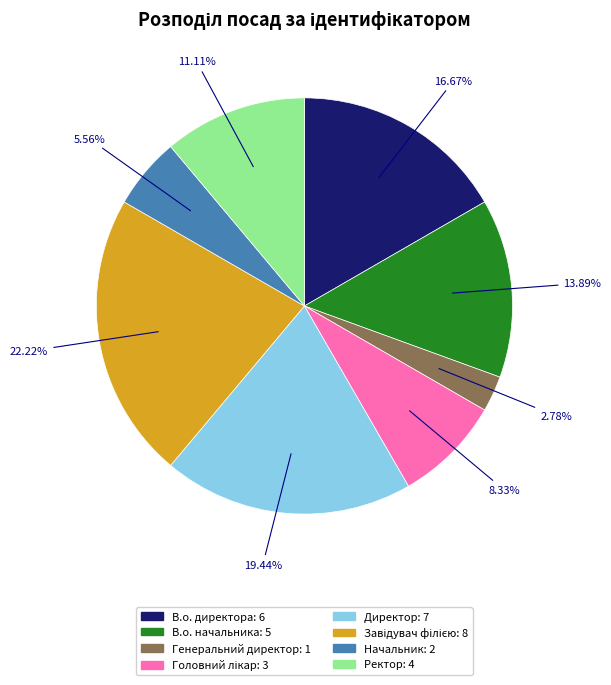

What percentage is the Директор slice, to the nearest percent?

19%